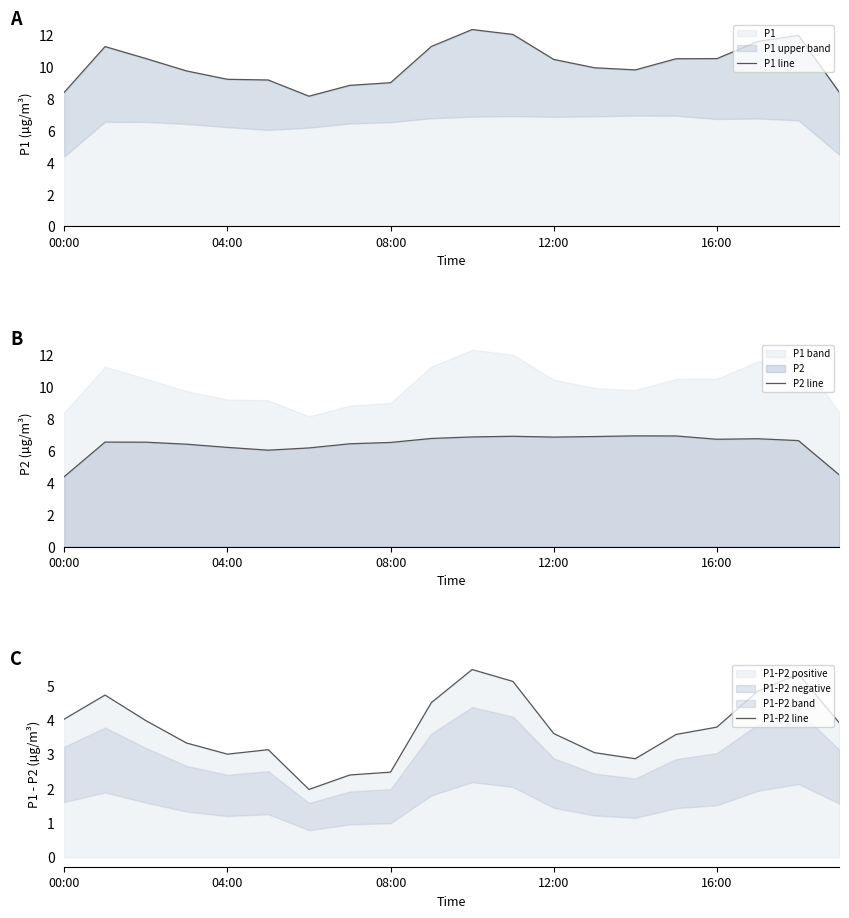

What is the minimum value for P1?

8.2